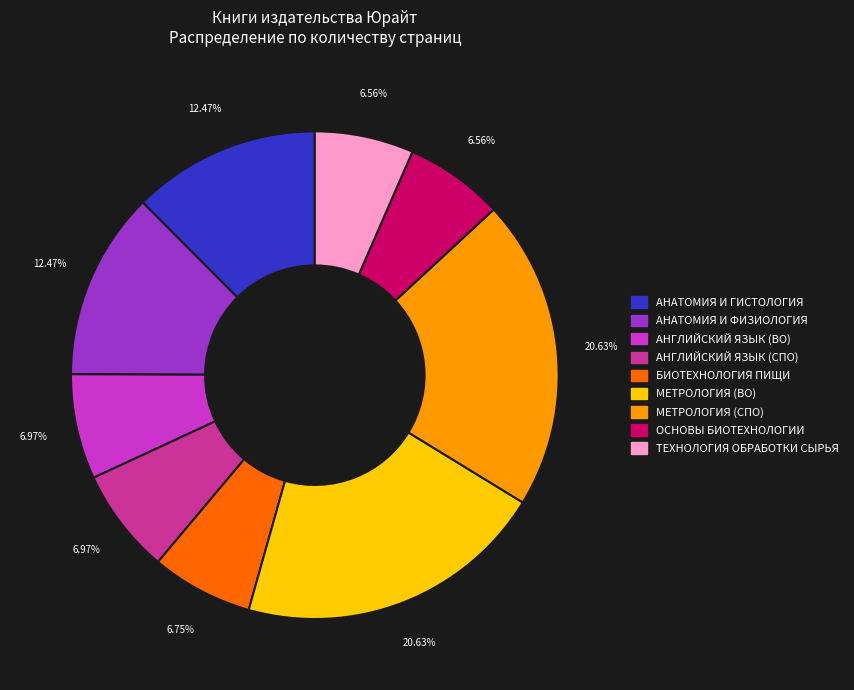

Does any single category account for the majority?

No